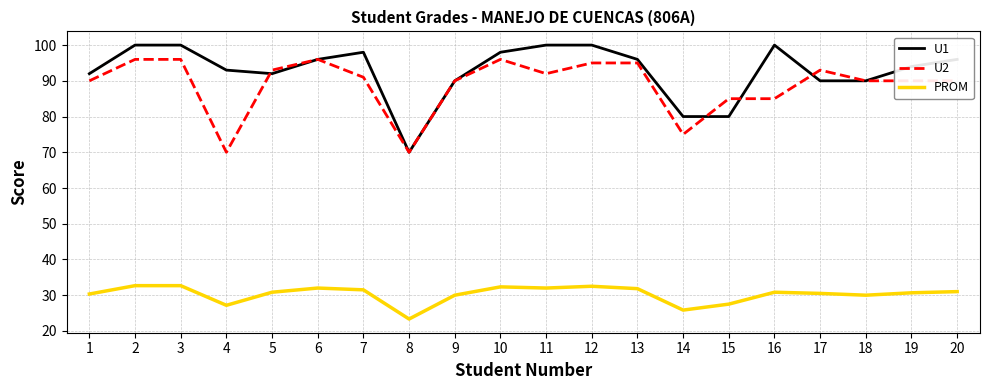

Between 13 and 20, which series saw the biggest shift?

U2